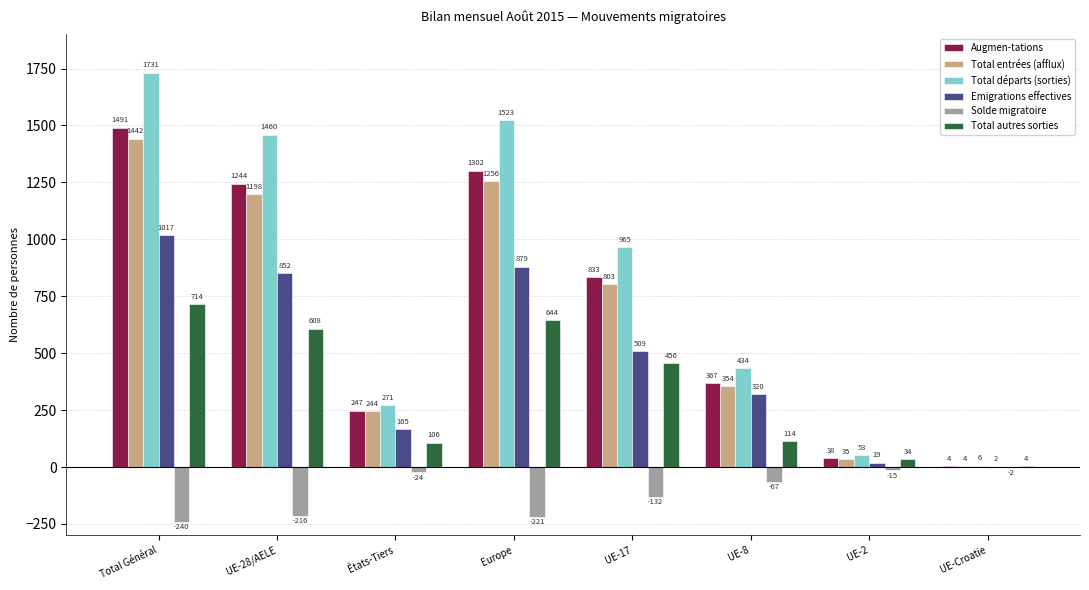

What is the greatest value displayed?

1731